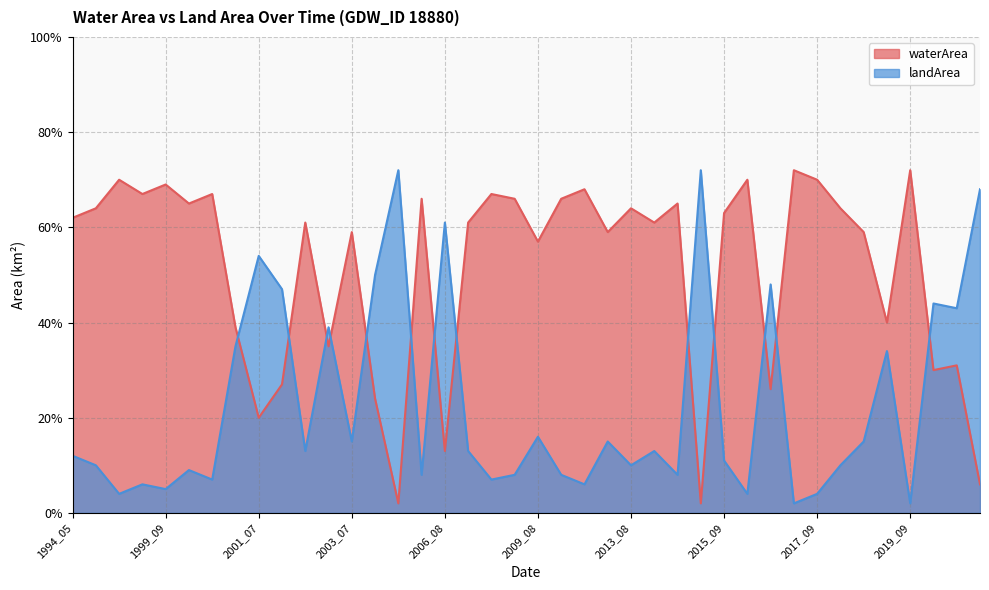

List the series in order of their peak value, lowest first.

waterArea, landArea